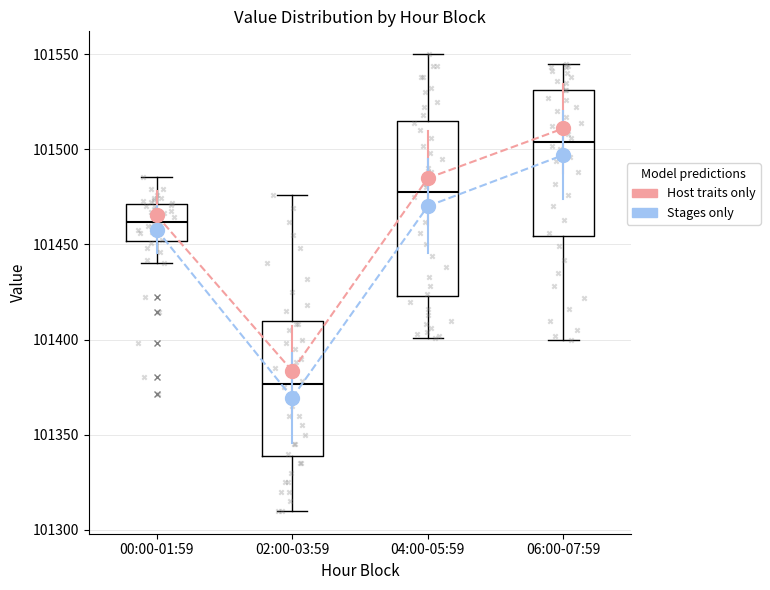

Comparing the boxes themselves (not the whiskers), which one is the tallest?

04:00-05:59